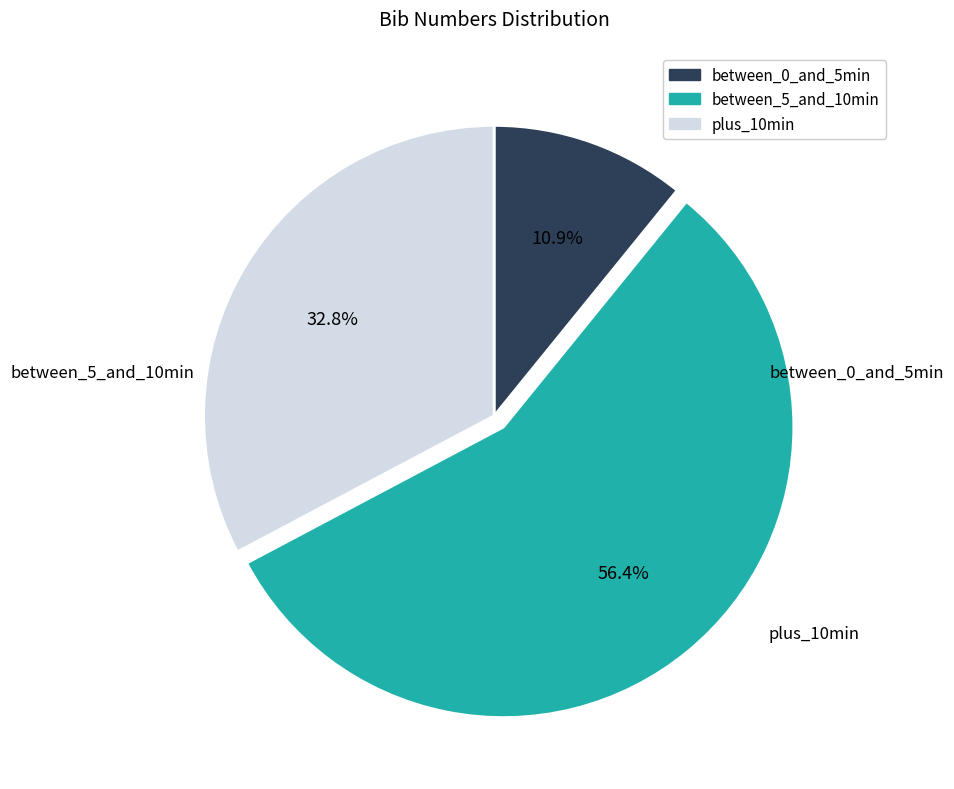

Is there any slice that represents more than half of the pie?

Yes